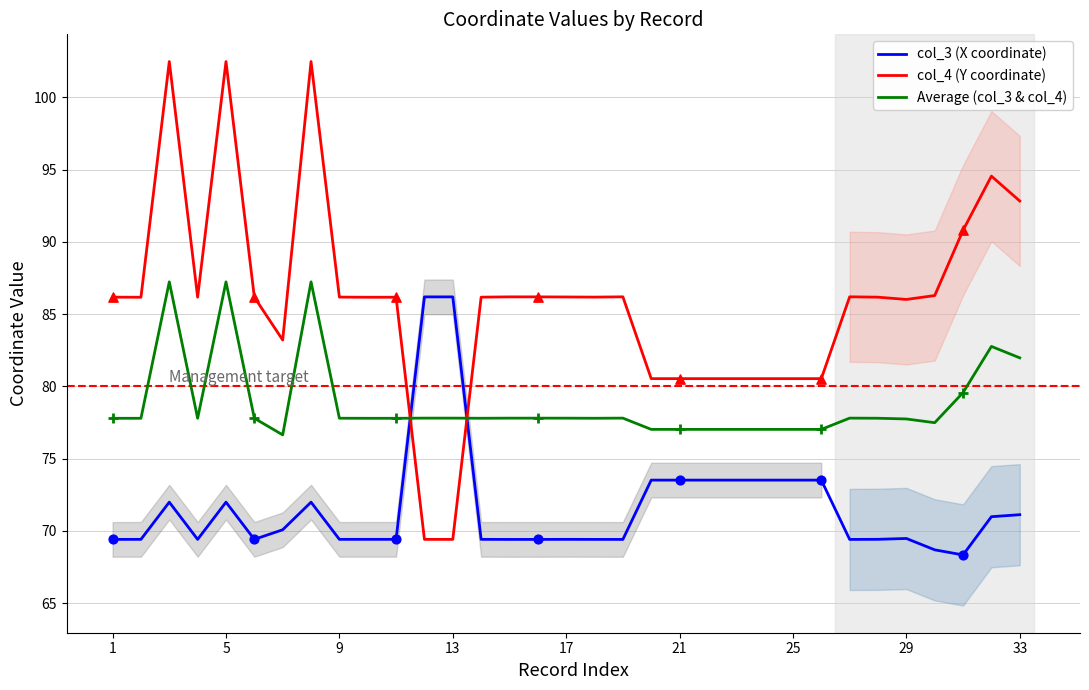

Which series reaches the minimum Y coordinate?

col_3 (X coordinate)